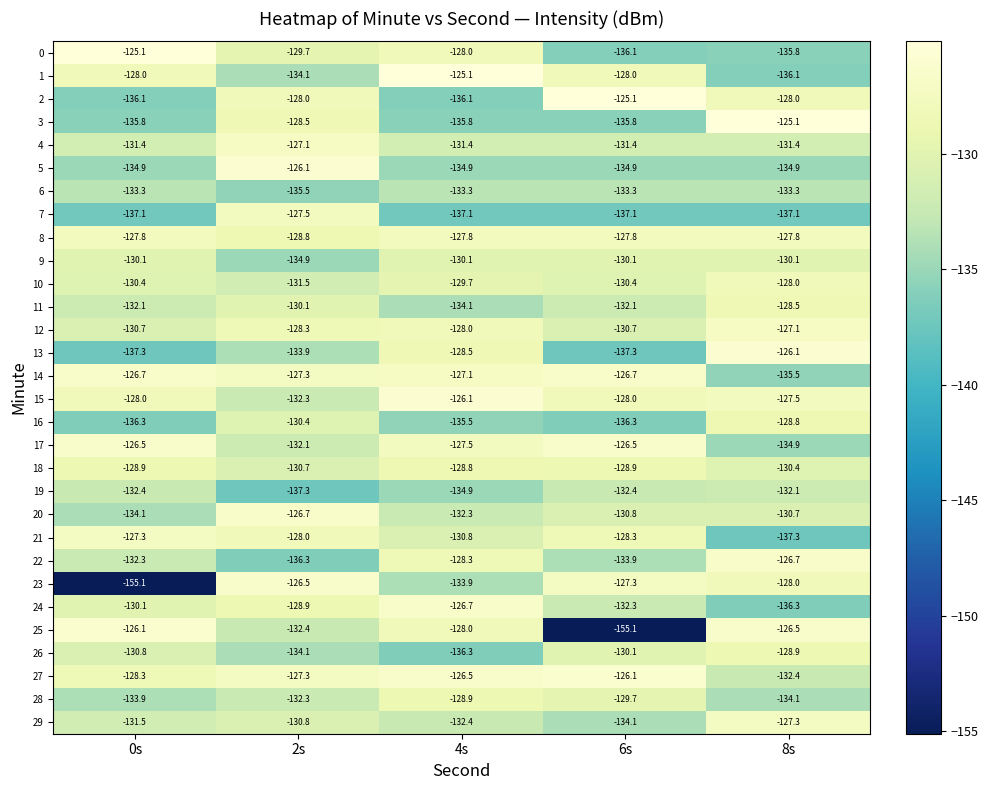

Is the value of 28 at 4s greater than the value of 7 at 2s?

No